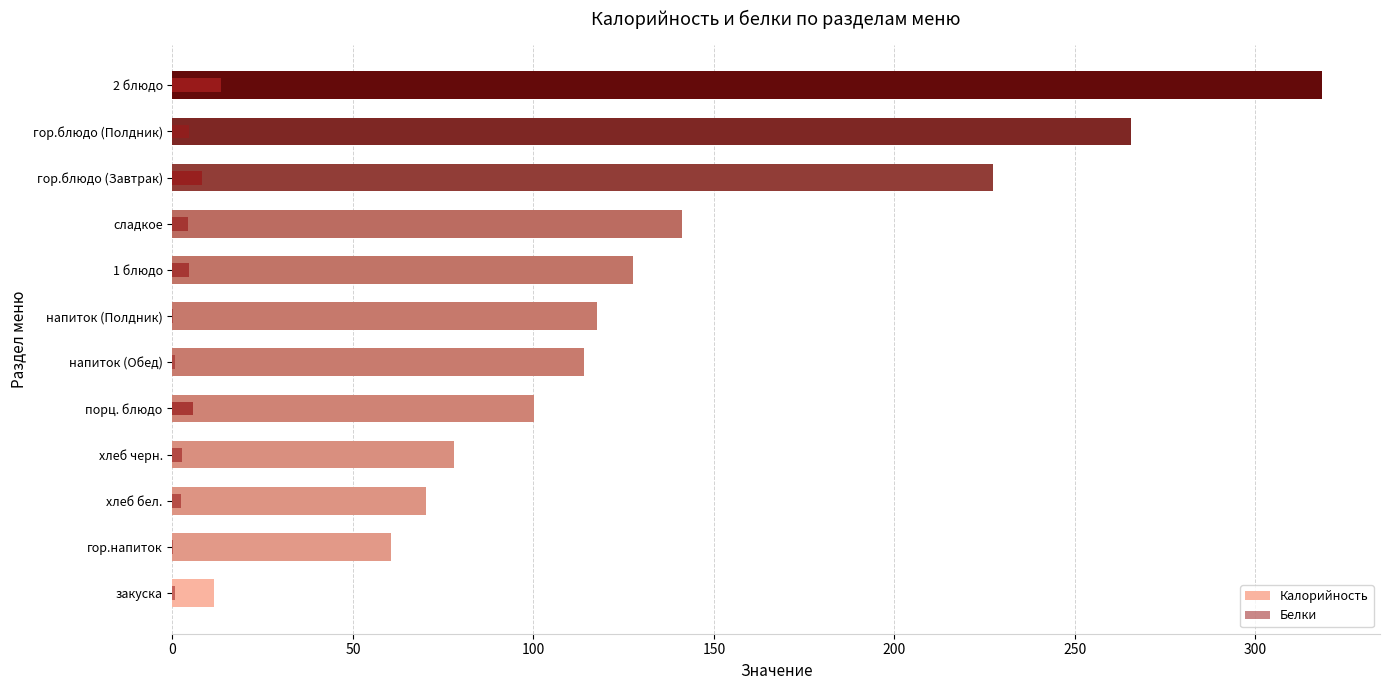

At гор.блюдо (Завтрак), list the series in order from largest to smallest.

Калорийность, Белки